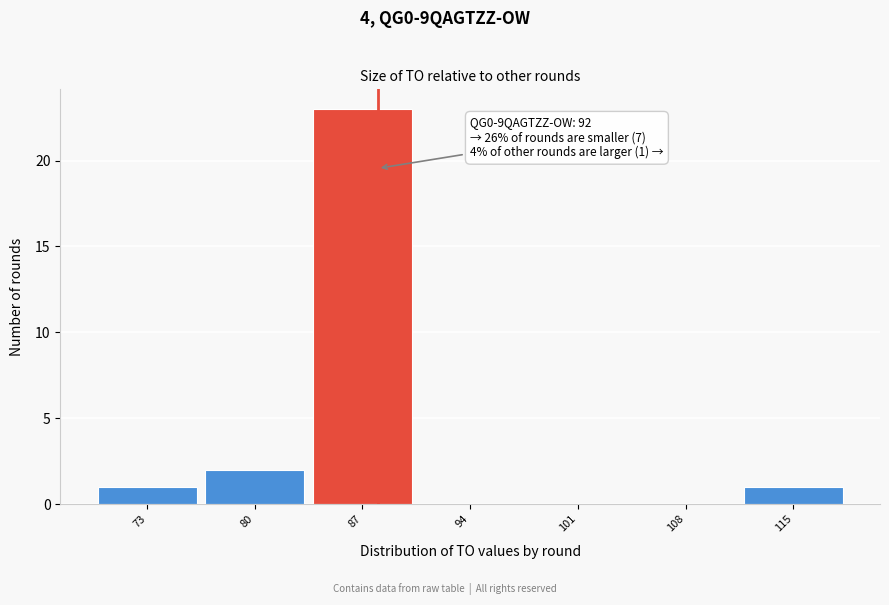

Reading right to left, extract all data points from this chart.

115=1	108=0	101=0	94=0	87=23	80=2	73=1